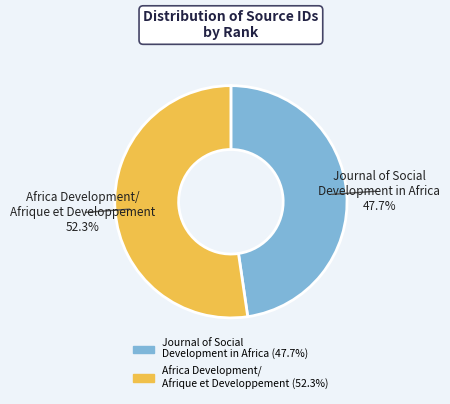

Which slice is the largest?

Africa Development/ Afrique et Developpement